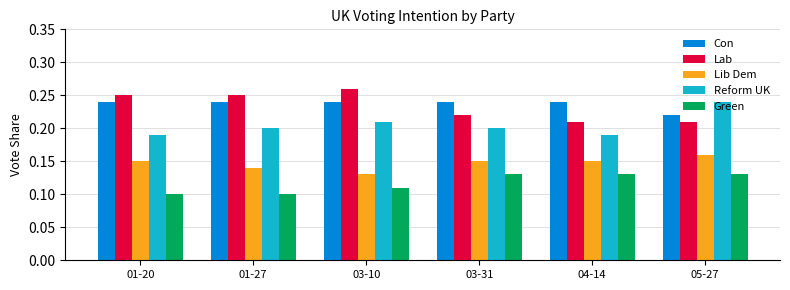

Which category has the lowest value in the Con series?

05-27